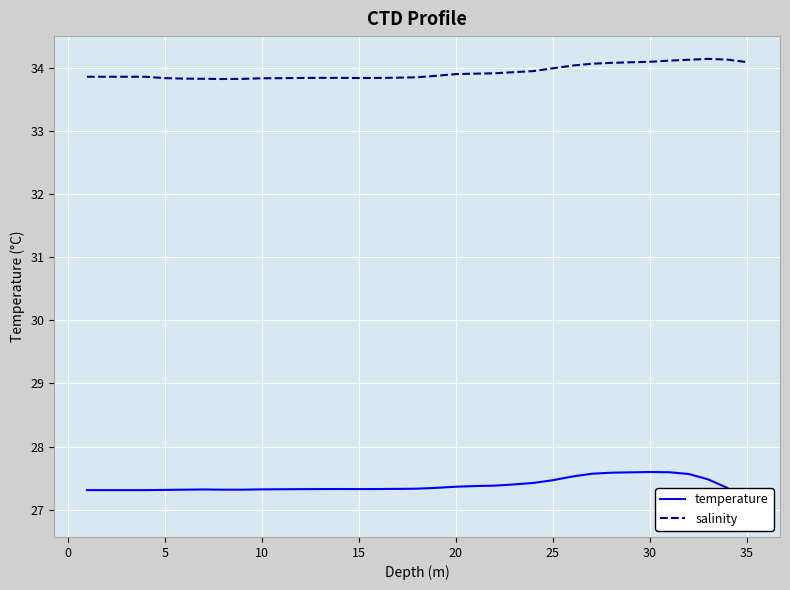

In salinity, how many points are higher than both neighbors (excluding endpoints)?

1